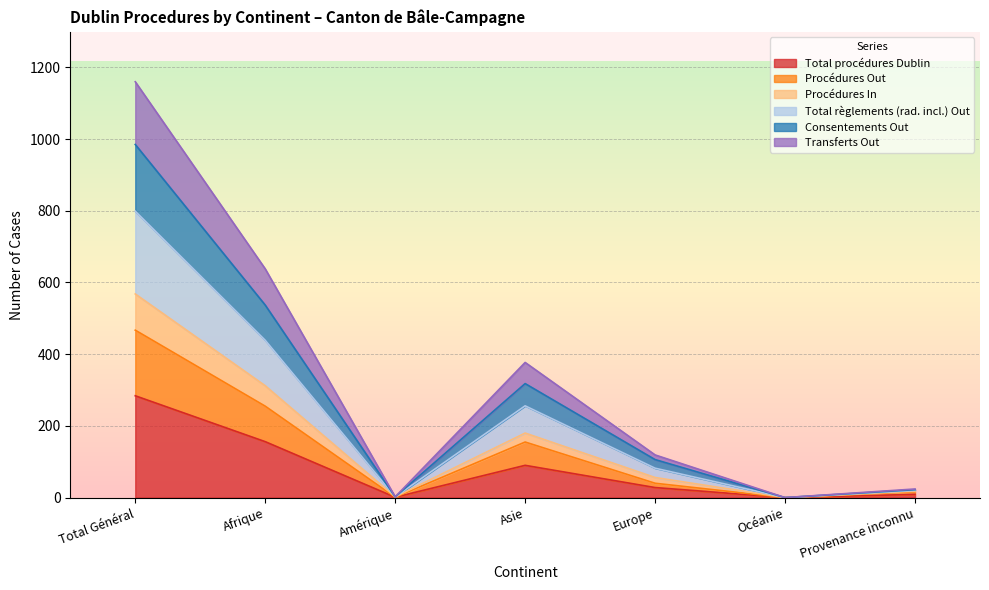

What position from the right is Europe?

3